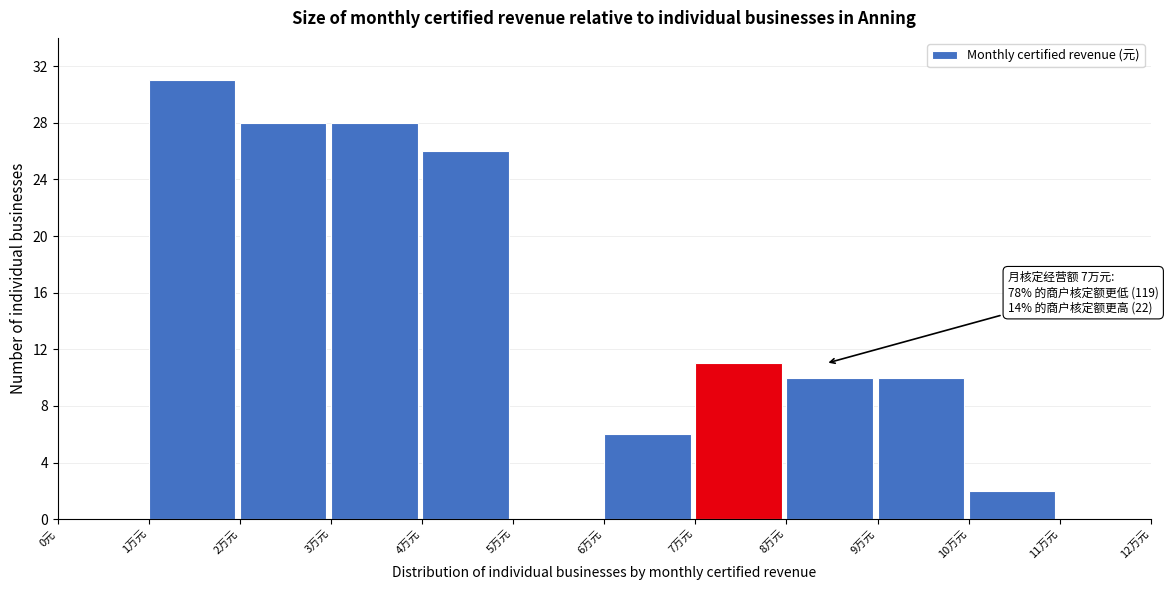

Reading right to left, what are all the values shown in this chart?

11万元=0	10万元=2	9万元=10	8万元=10	7万元=11	6万元=6	5万元=0	4万元=26	3万元=28	2万元=28	1万元=31	0元=0